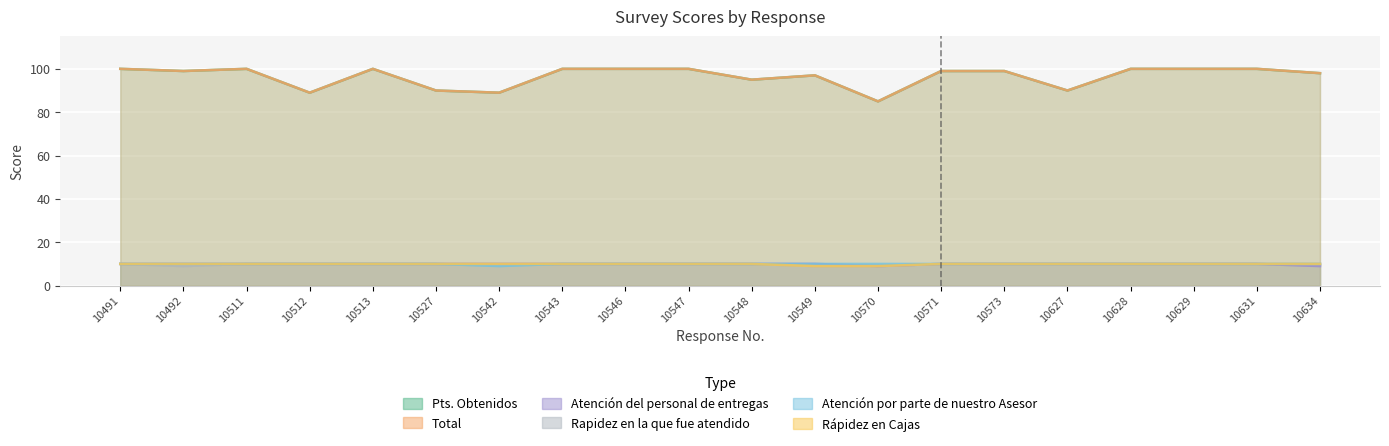

True or false: Rapidez en la que fue atendido has more than 2 points higher than both neighbors.

False